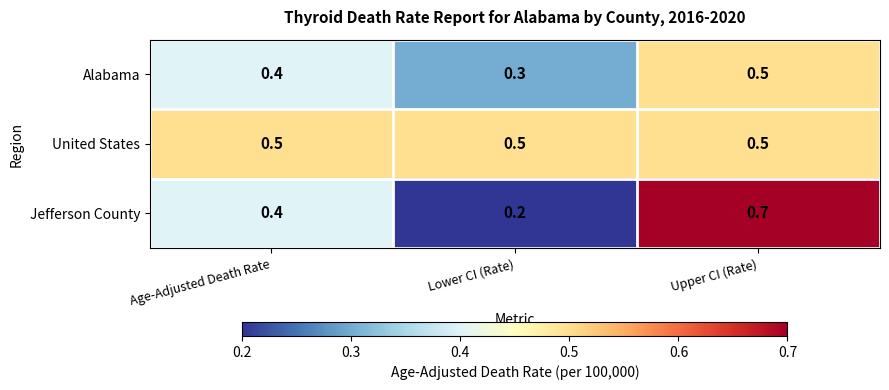

The United States series shows 0.7 at Upper CI (Rate). True or false?

False